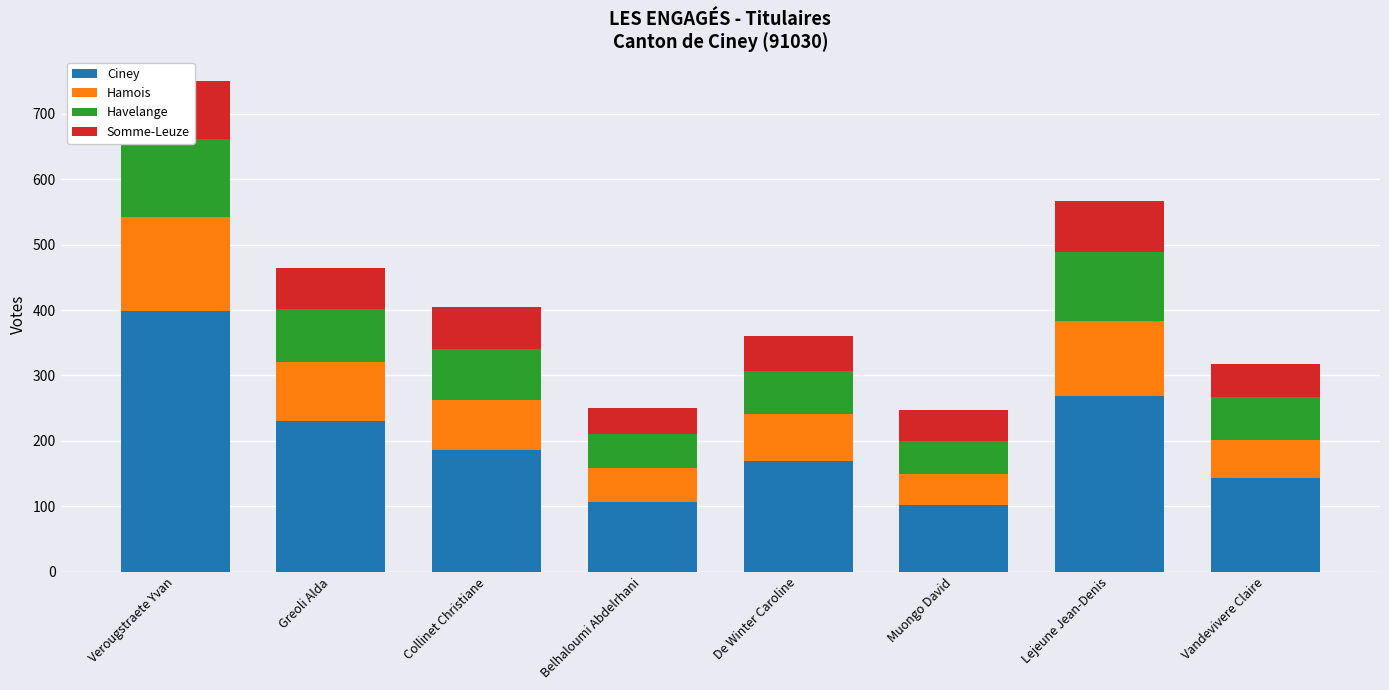

What is the value of the Havelange bar at the 1st from the left?

118